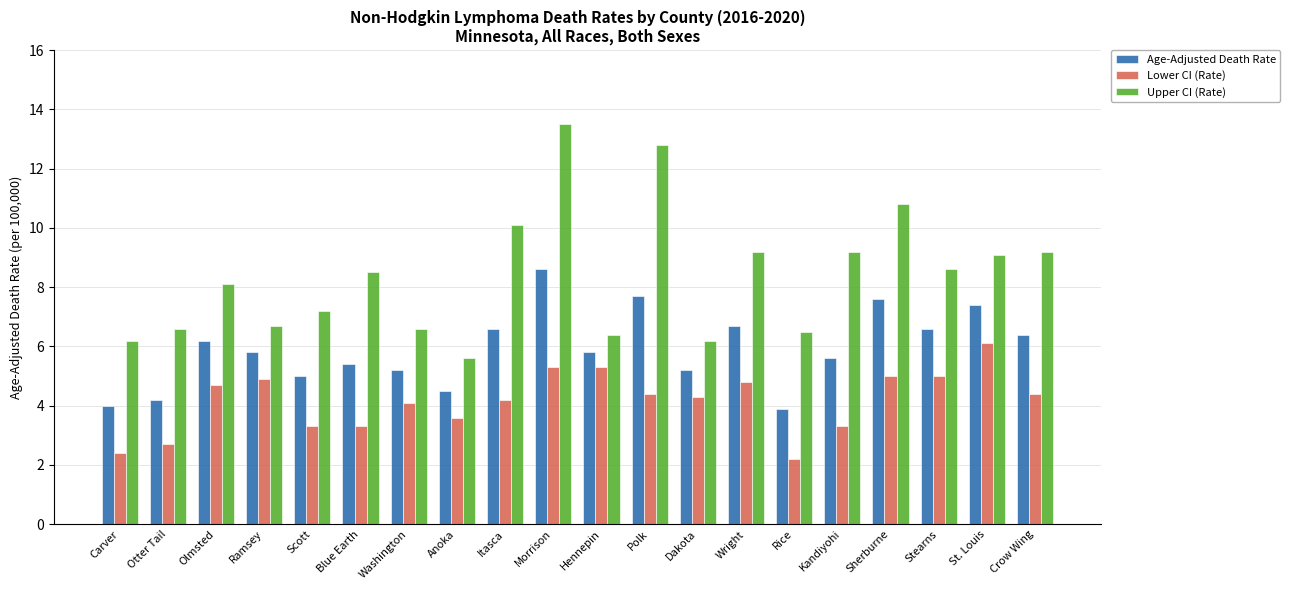

How many bars are there in total?

60